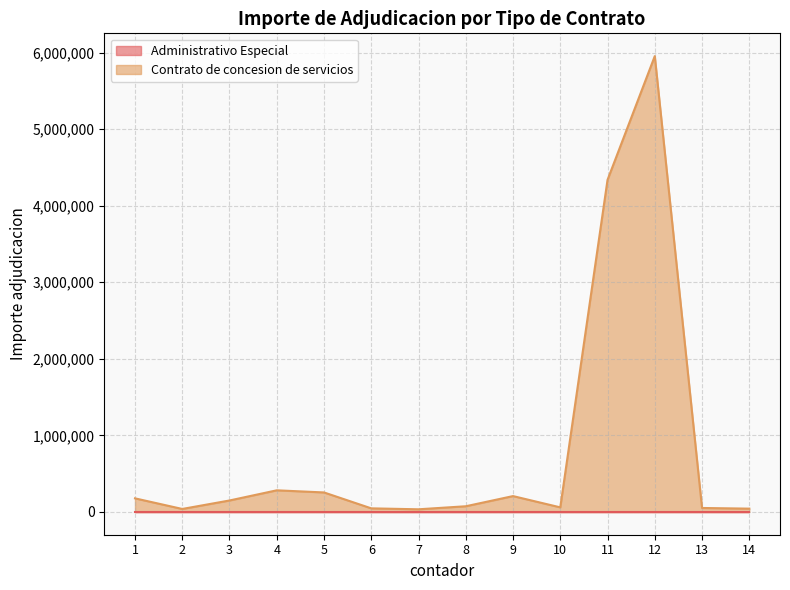

What is the change in value from 8 to 13?

-22424.2